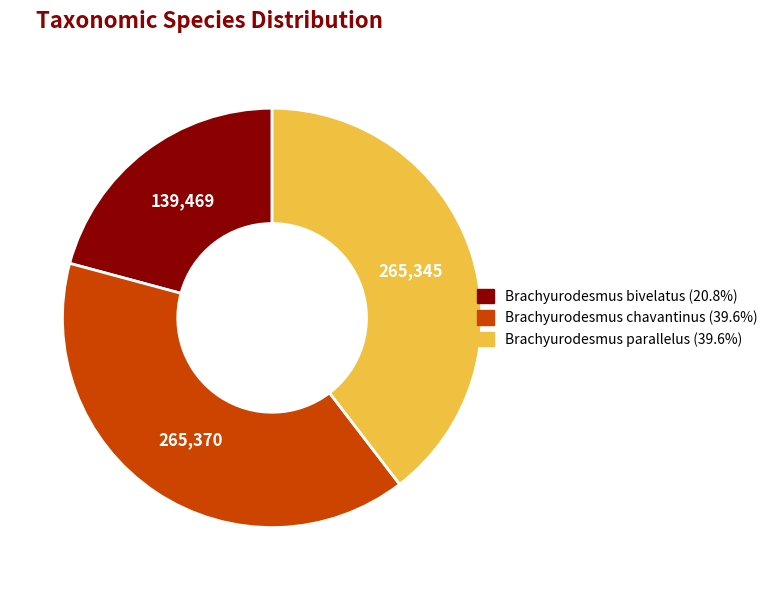

Is Brachyurodesmus chavantinus the majority of the pie?

No